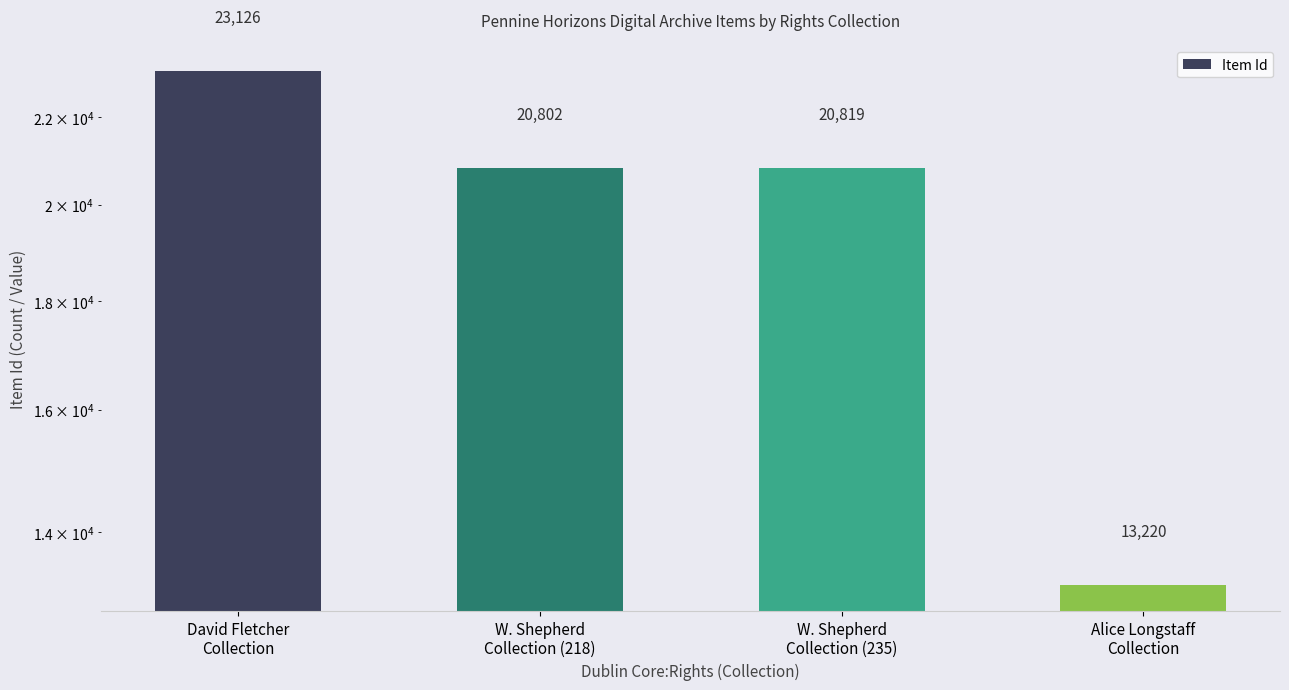

Rank the categories by value from lowest to highest.

Alice Longstaff
Collection, W. Shepherd
Collection (218), W. Shepherd
Collection (235), David Fletcher
Collection